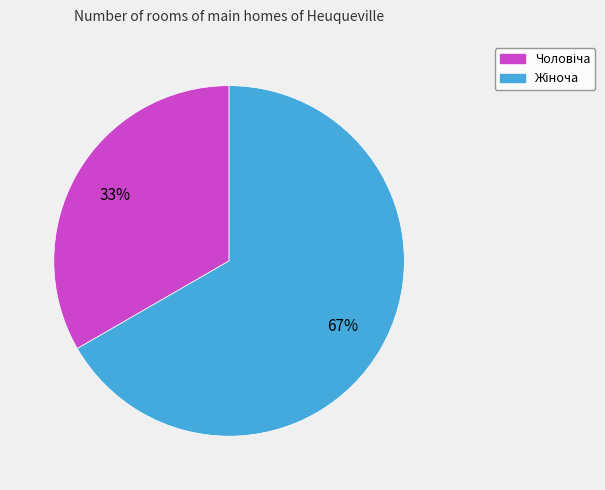

Count the number of slices in the pie.

2